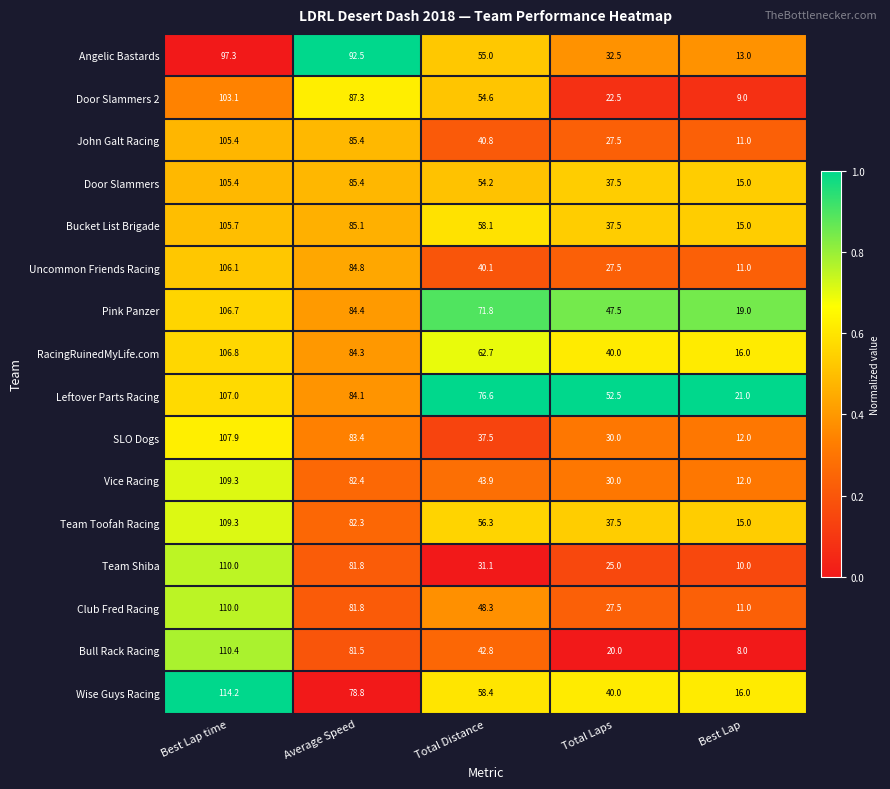

True or false: RacingRuinedMyLife.com has a value of 62.7 at Total Distance.

True